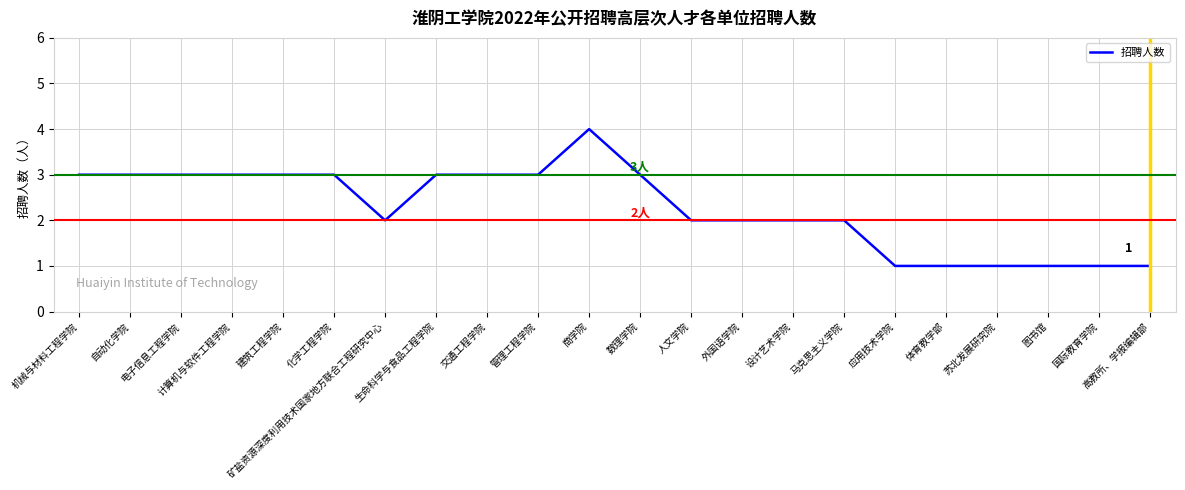

Reading right to left, list all the values displayed in this chart.

1	1	1	1	1	1	2	2	2	2	3	4	3	3	3	2	3	3	3	3	3	3